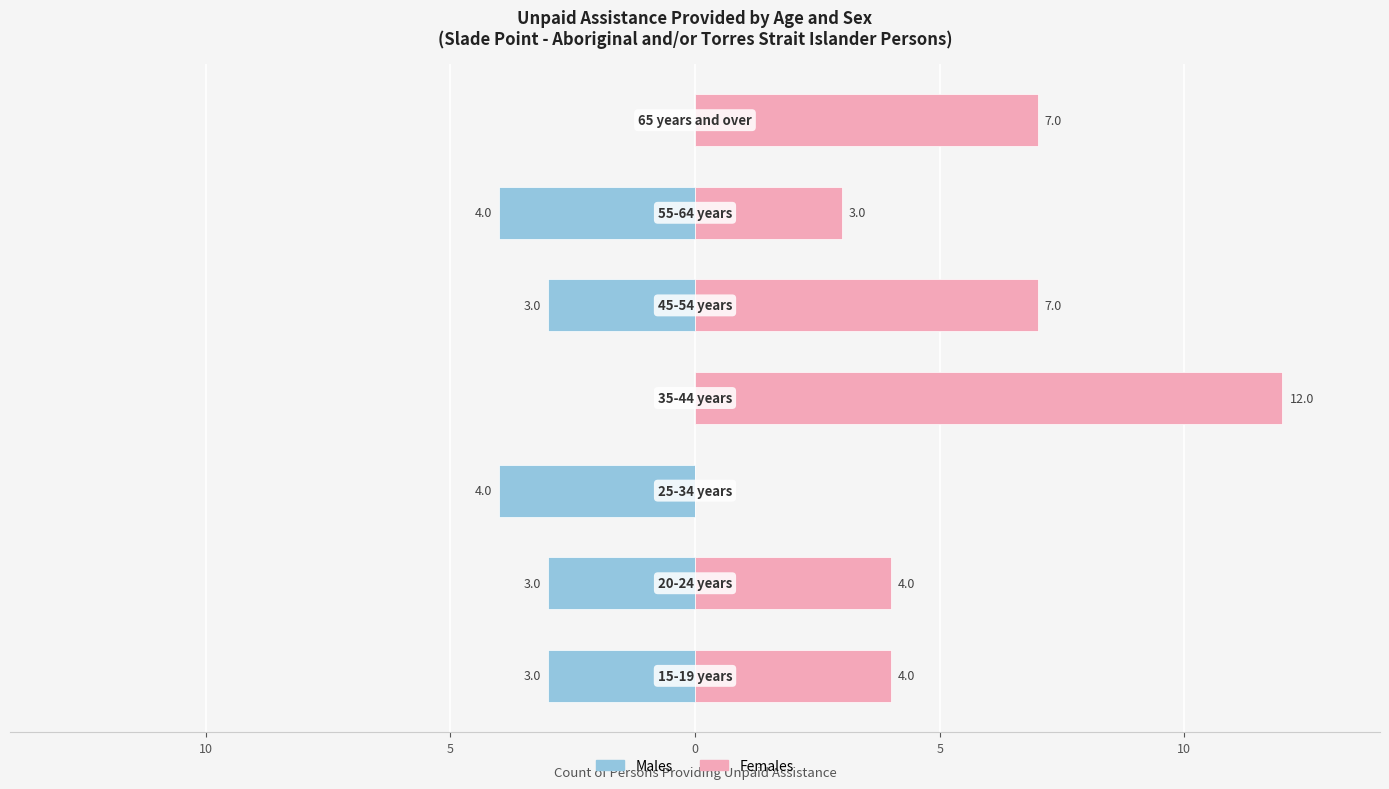

Is it true that Females equals 5 at 10?

False